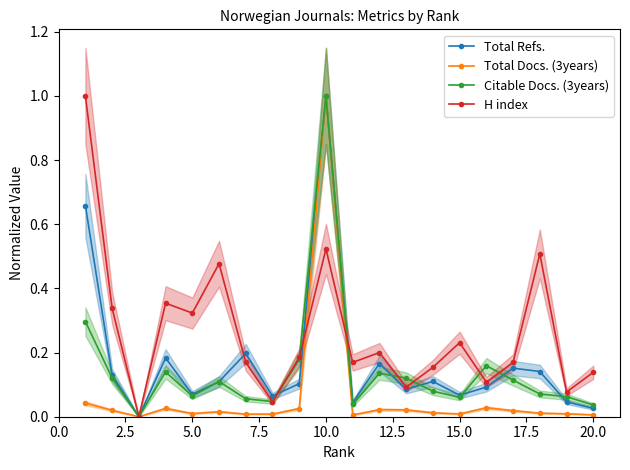

What are all the series names shown in the legend?

Total Refs., Total Docs. (3years), Citable Docs. (3years), H index